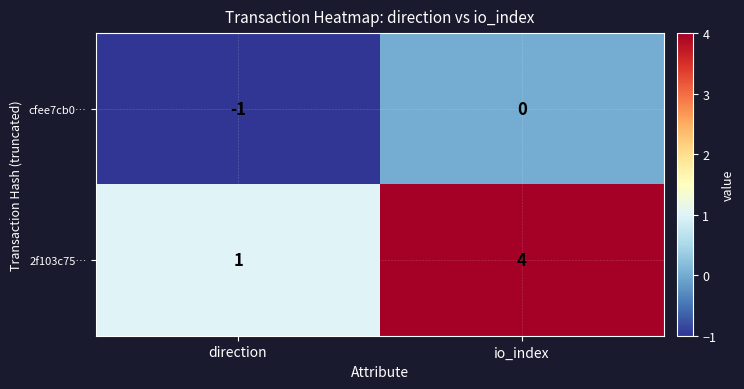

Count the number of data series in this chart.

2